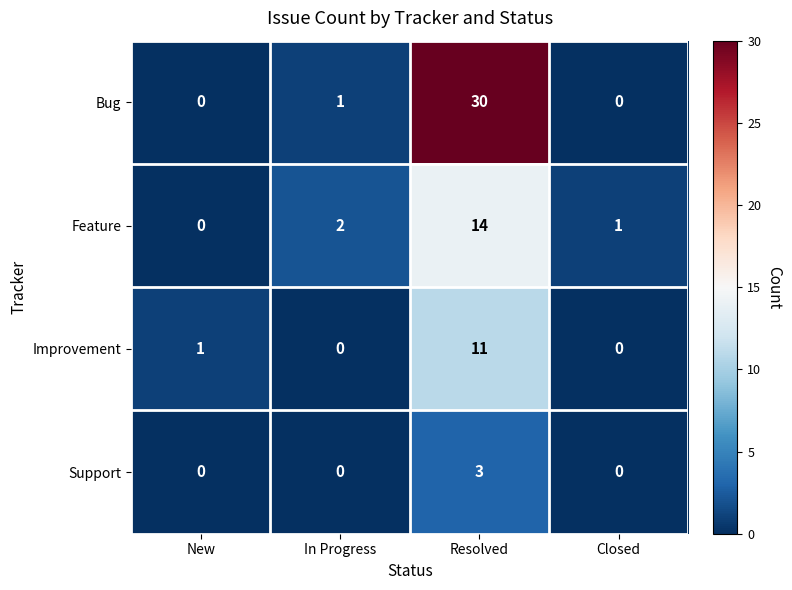

What is the sum of the Bug values at New and Resolved?

30